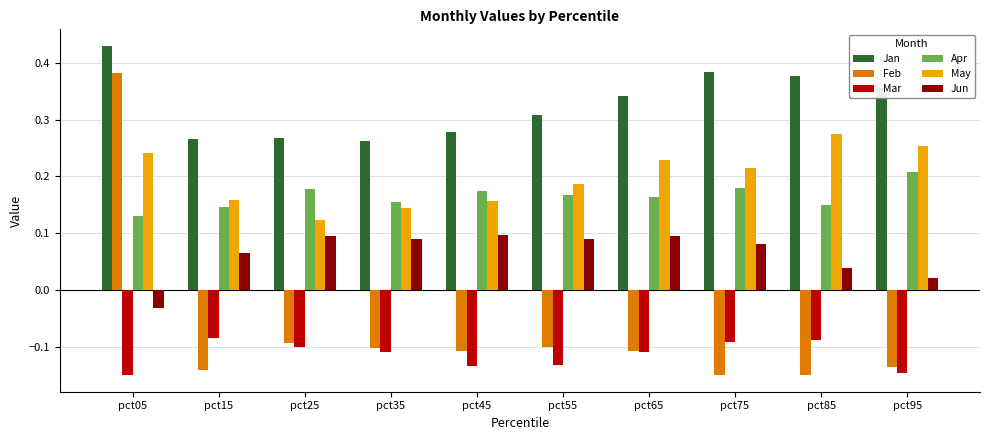

How many negative values does the Feb series have?

9